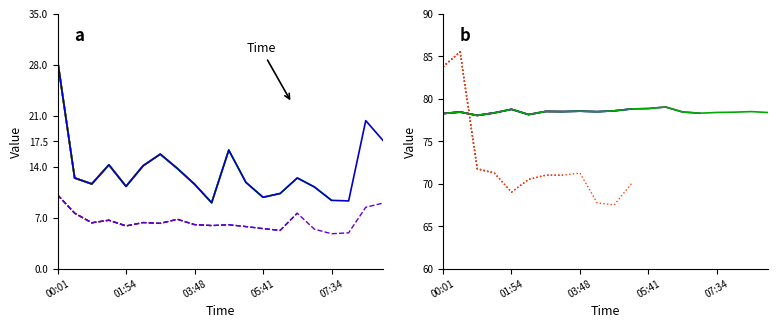

What is the average value of the SDS_P2 series?

6.5